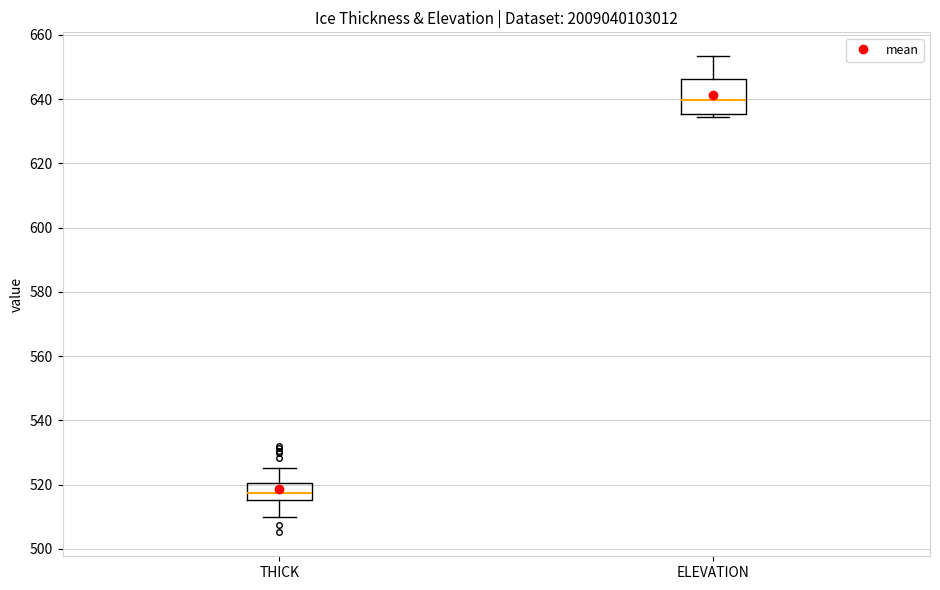

Which box's median line is the highest?

ELEVATION